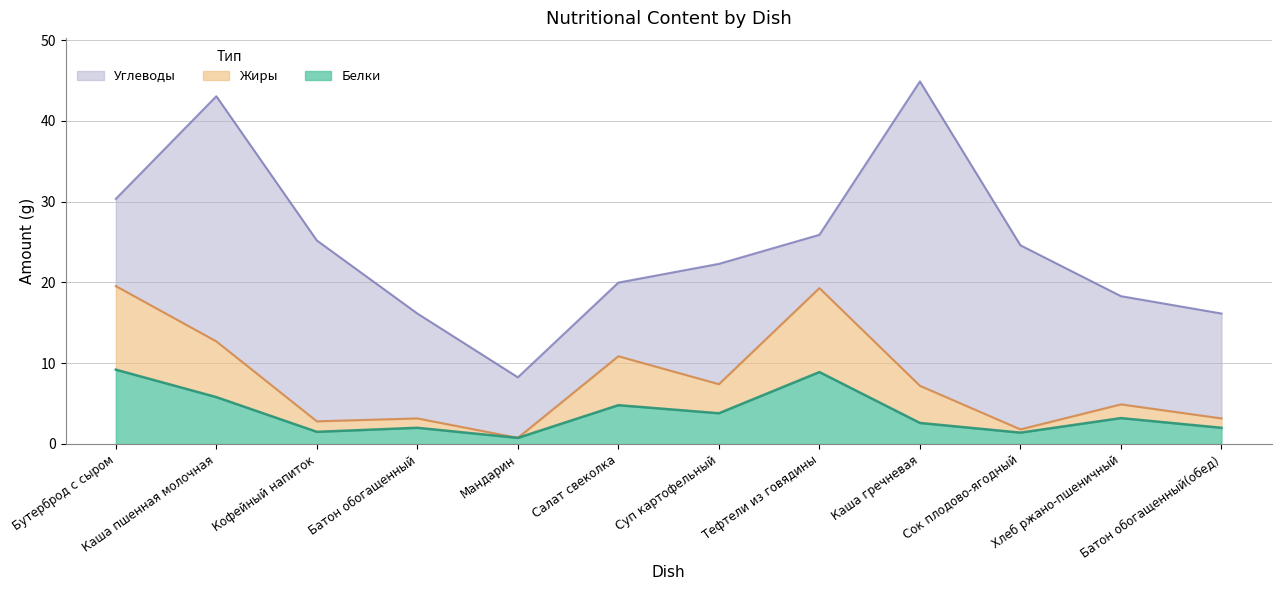

At which label does Жиры reach its minimum?

Мандарин